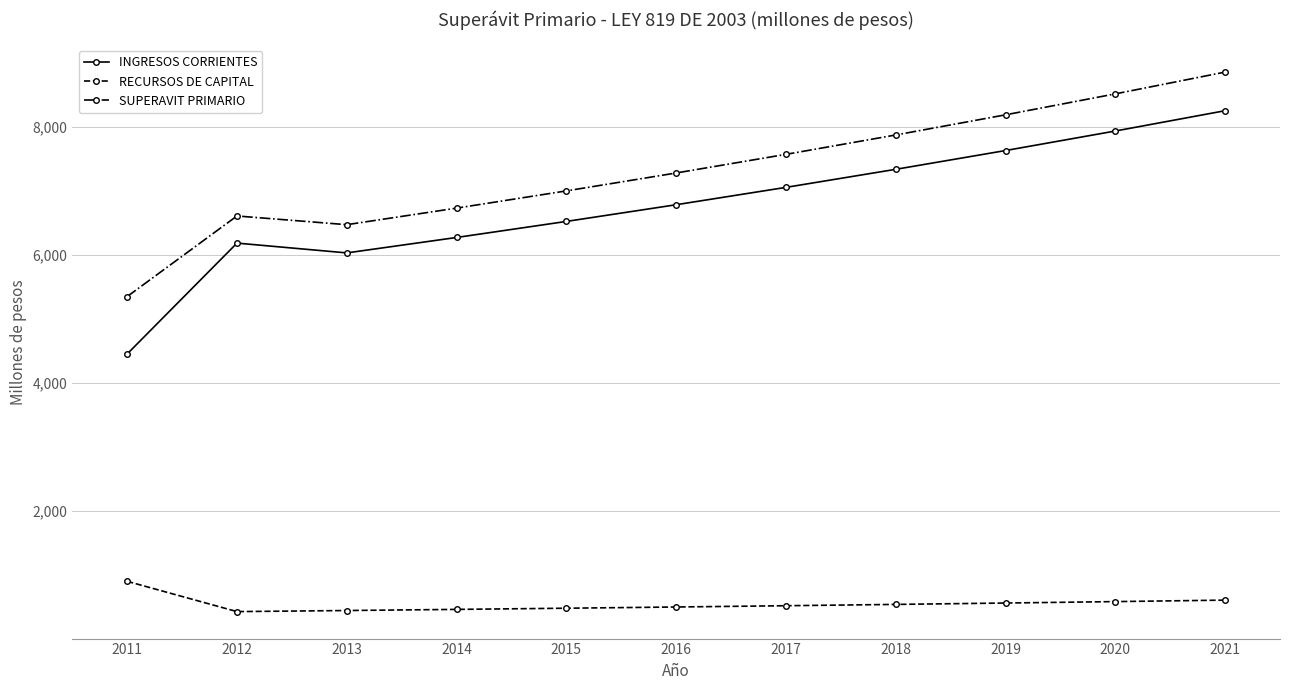

True or false: RECURSOS DE CAPITAL and INGRESOS CORRIENTES intersect in this chart.

False